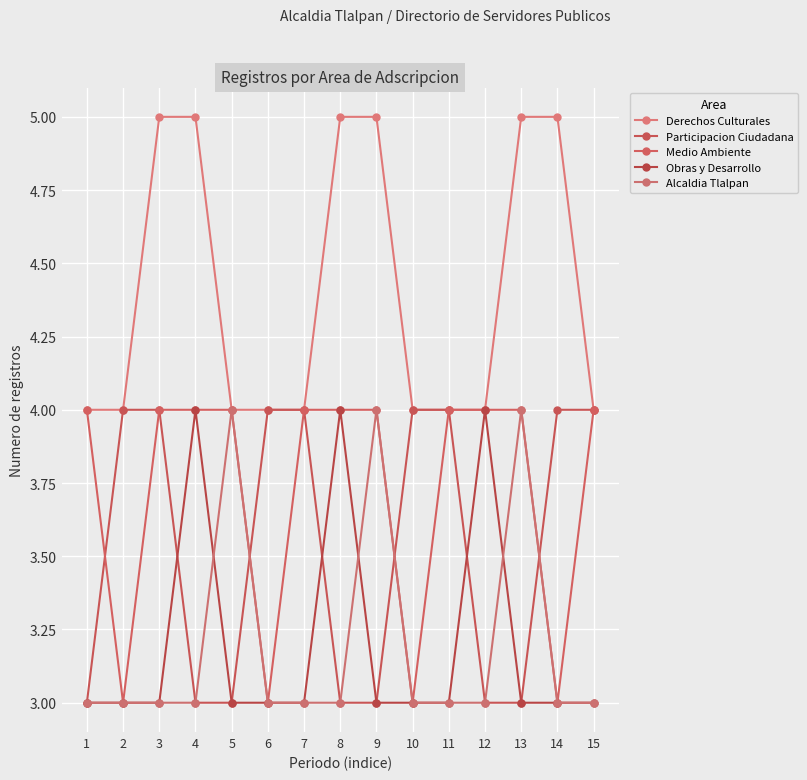

What is the sum of all Obras y Desarrollo values?

48